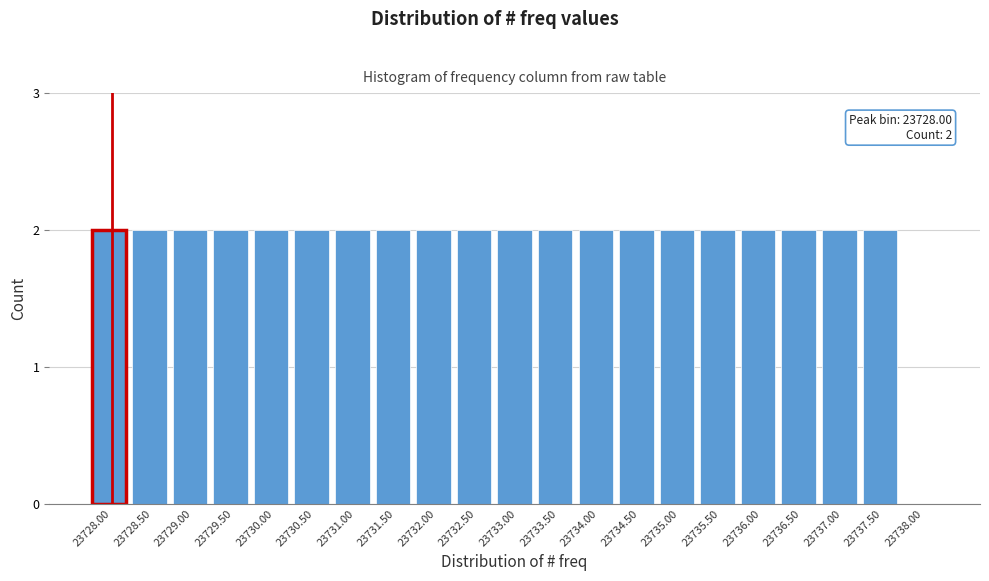

Reading left to right, list all the values displayed in this chart.

23728.00=2	23728.50=2	23729.00=2	23729.50=2	23730.00=2	23730.50=2	23731.00=2	23731.50=2	23732.00=2	23732.50=2	23733.00=2	23733.50=2	23734.00=2	23734.50=2	23735.00=2	23735.50=2	23736.00=2	23736.50=2	23737.00=2	23737.50=2	23738.00=0